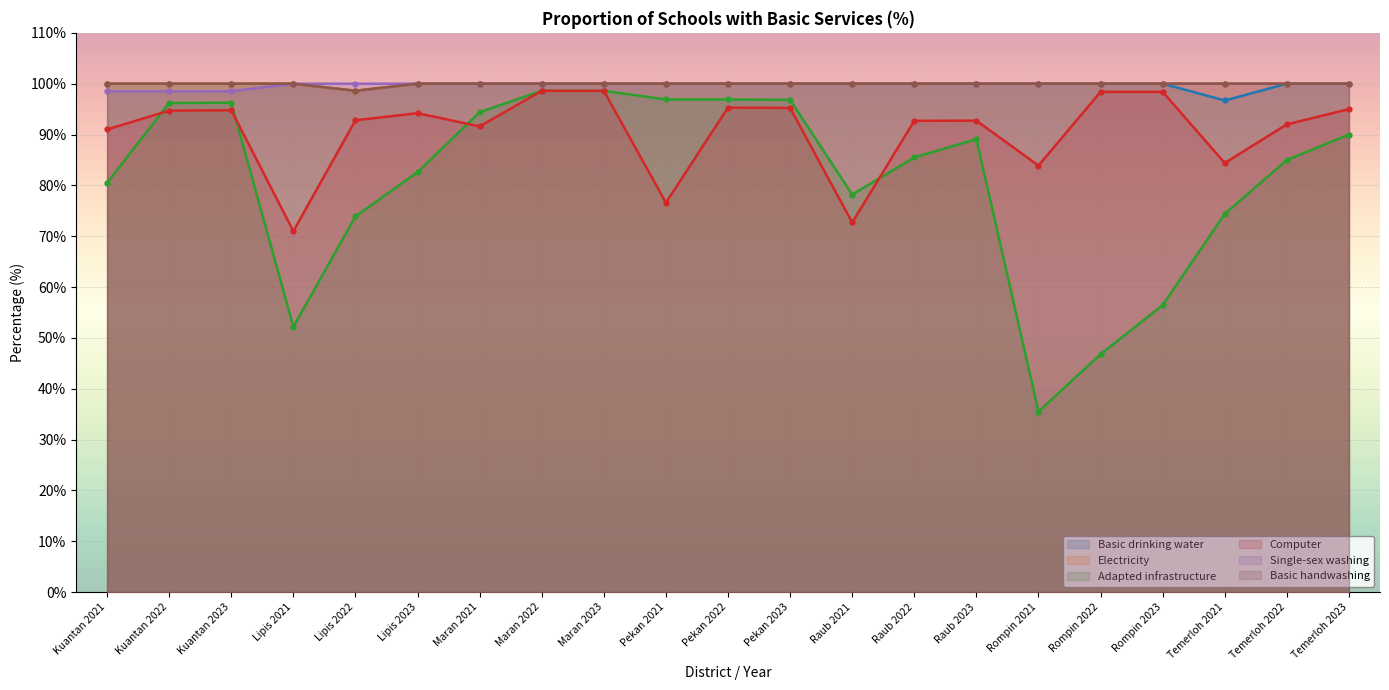

Which has a higher value, Kuantan 2021 or Raub 2023?

Kuantan 2021